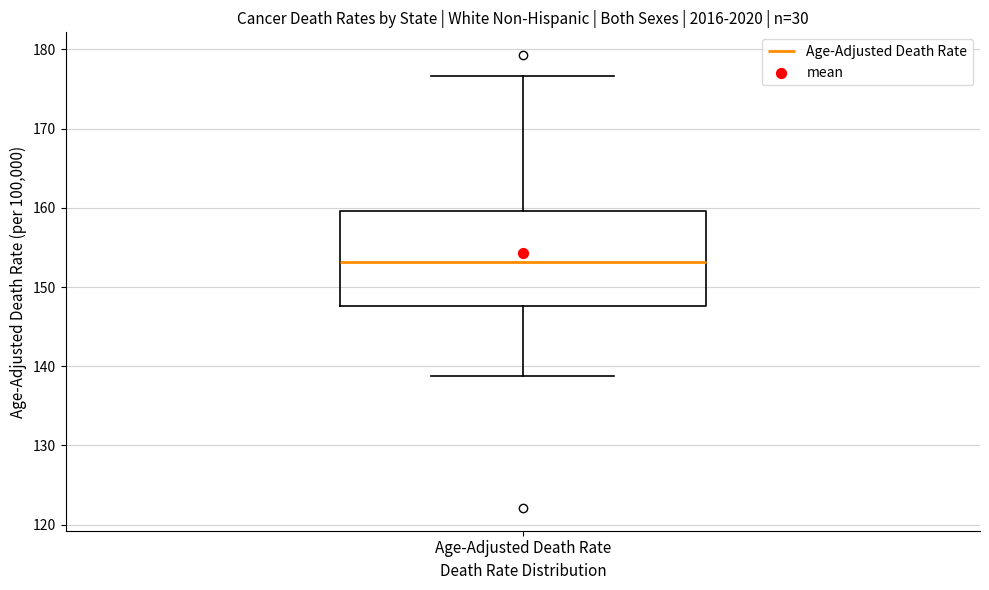

Read this box plot against the y-axis: the position of the median line, the range covered by the box, and the ends of both whiskers. The values are not printed on the chart, so give them approximately, as read against the axis.

median 153, box 148 to 160, whiskers 139 to 177